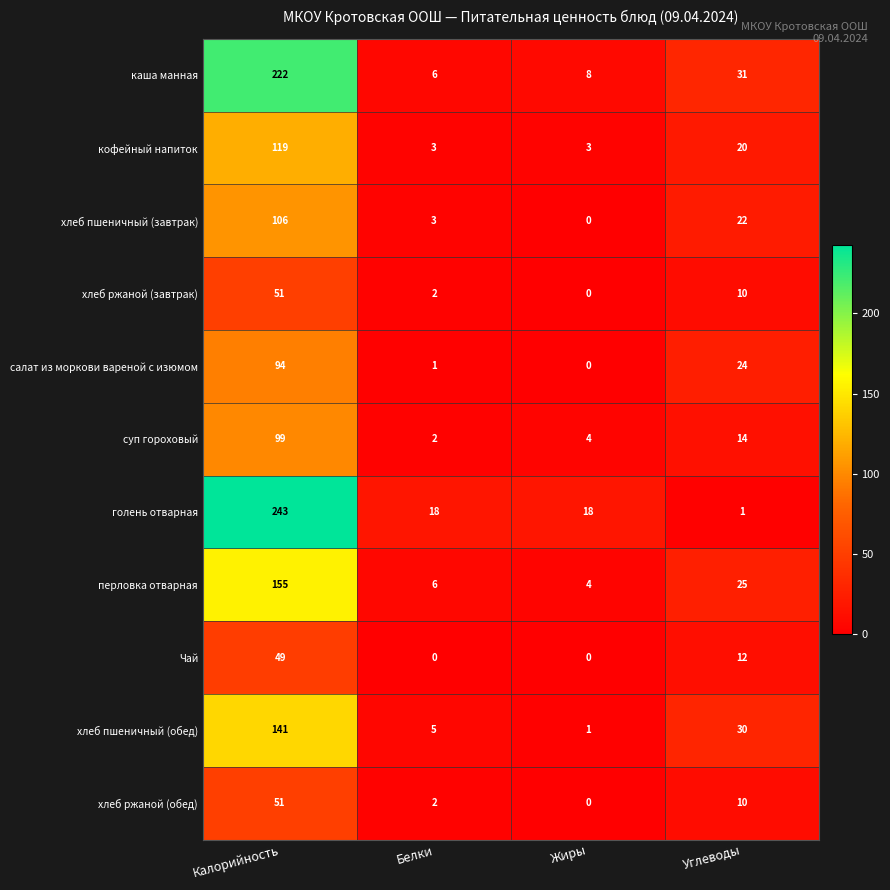

What is the total value across all series at Белки?

48